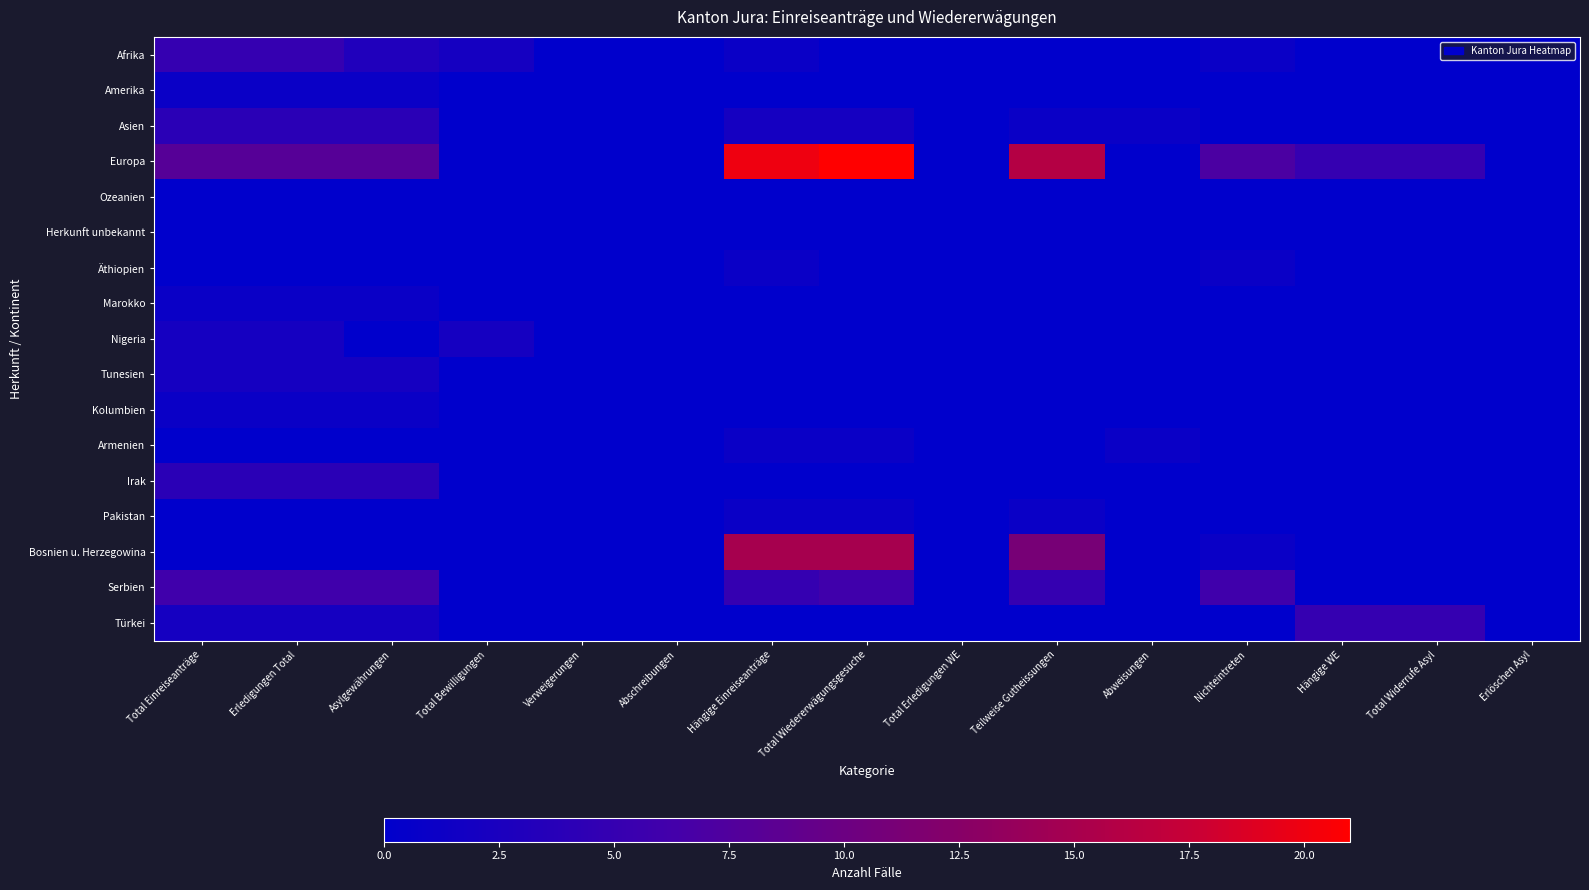

Which has a higher value, Teilweise Gutheissungen or Total Bewilligungen?

Total Bewilligungen